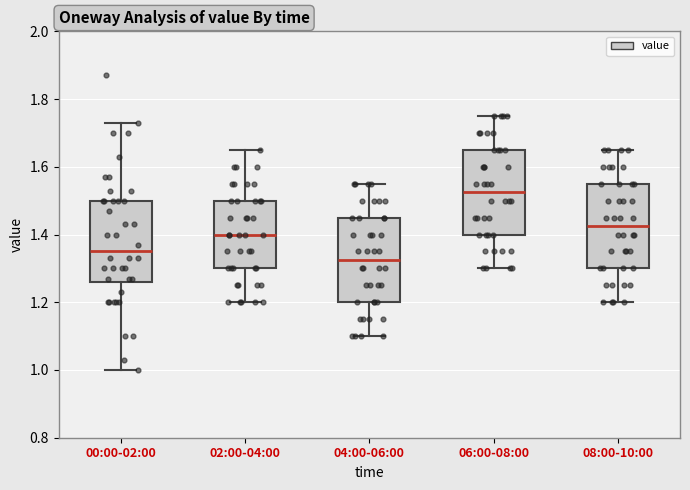

Which box has the highest median line?

06:00-08:00